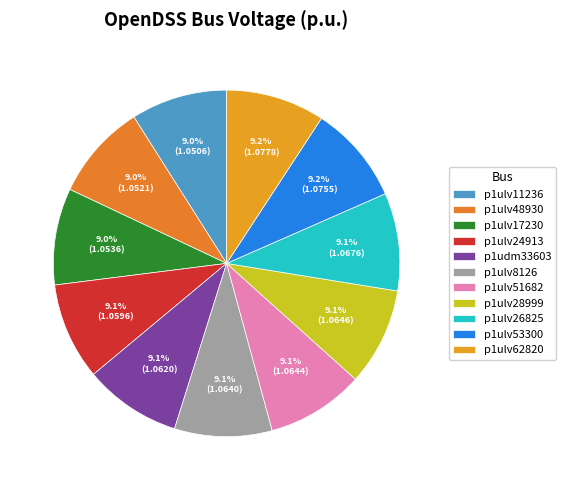

Combined, do p1ulv17230 and p1ulv51682 account for over 50%?

No